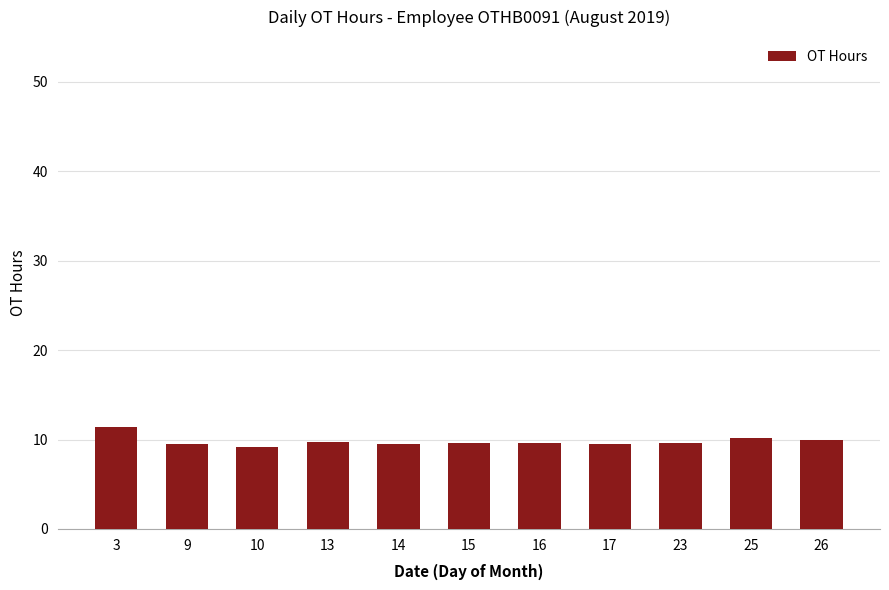

What value does the data have at 14?

9.5